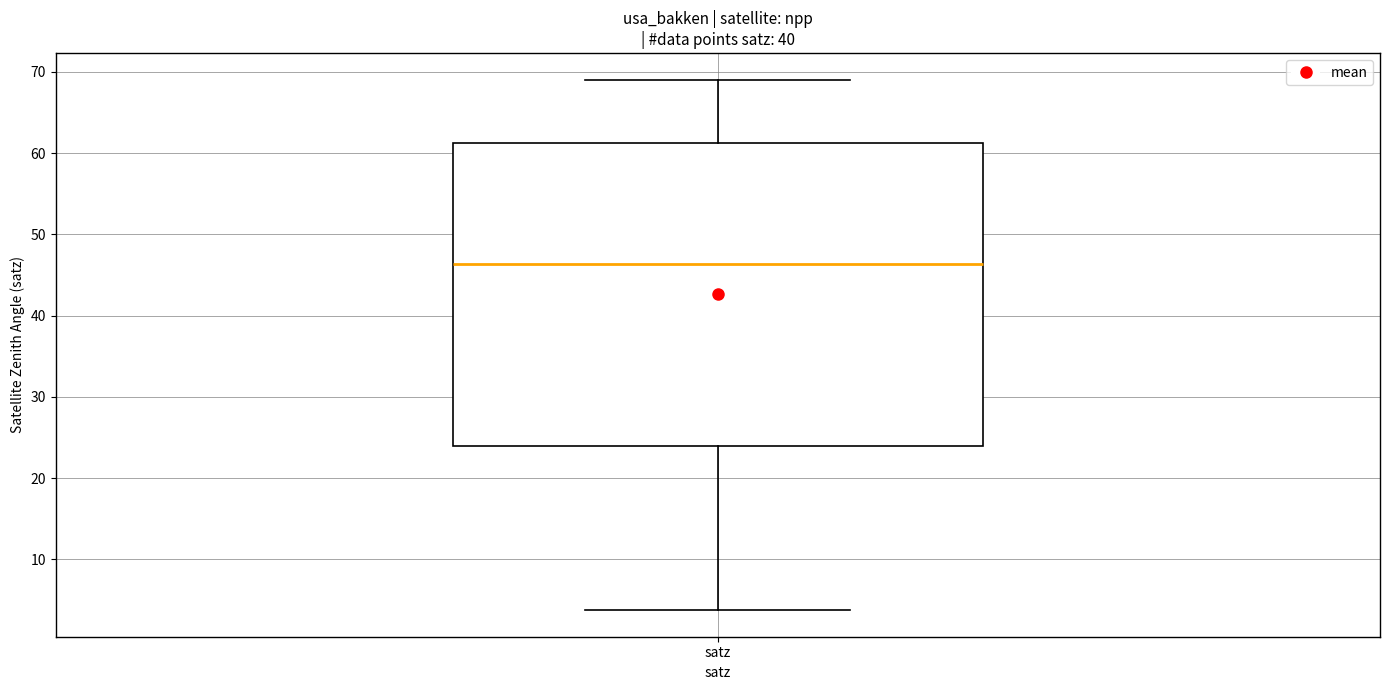

Transcribe this box plot: give where the median line is, the range the box spans, and where the two whiskers end, as read against the y-axis. The values are not printed on the chart, so give them approximately, as read against the axis.

median 46, box 24 to 61, whiskers 4 to 69